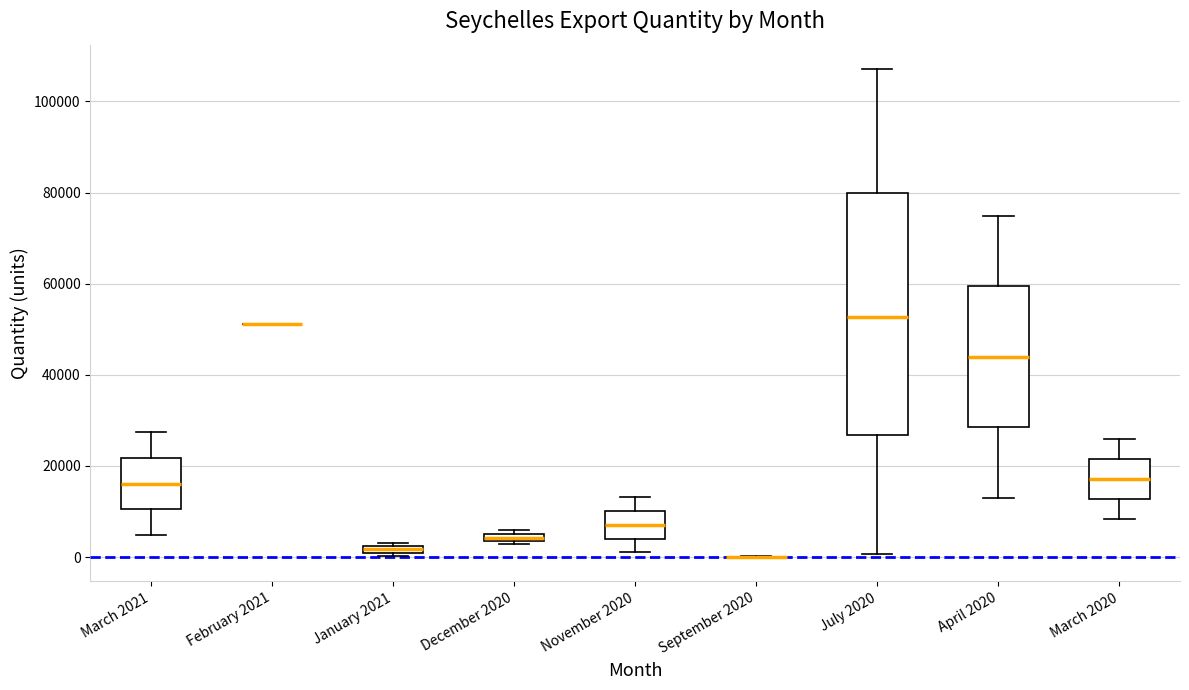

Where is the upper edge of the box for December 2020 on the y-axis? The values are not printed on the chart, so give them approximately, as read against the axis.

6000